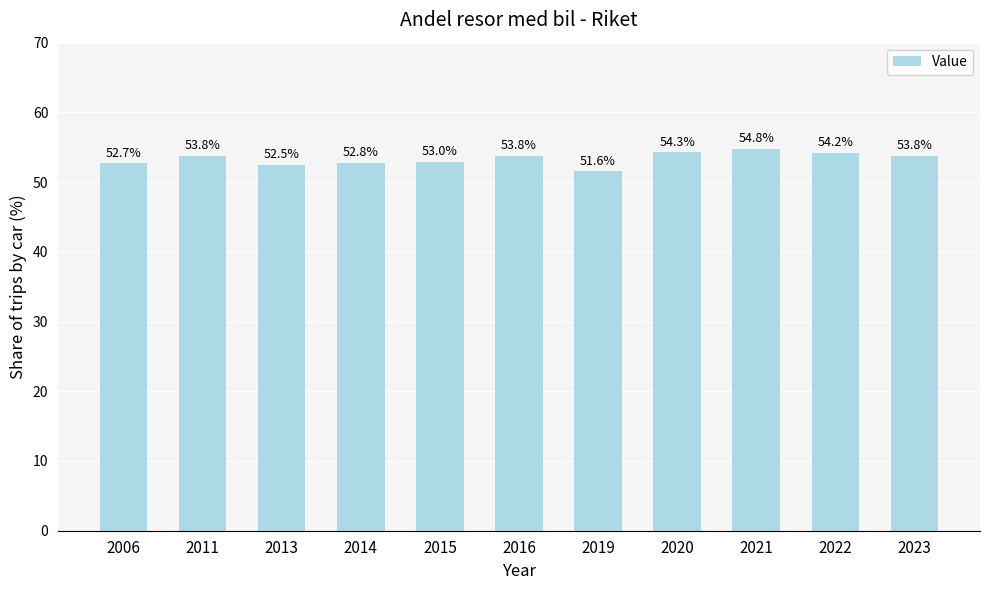

The value at 2020 is 54.3. True or false?

True